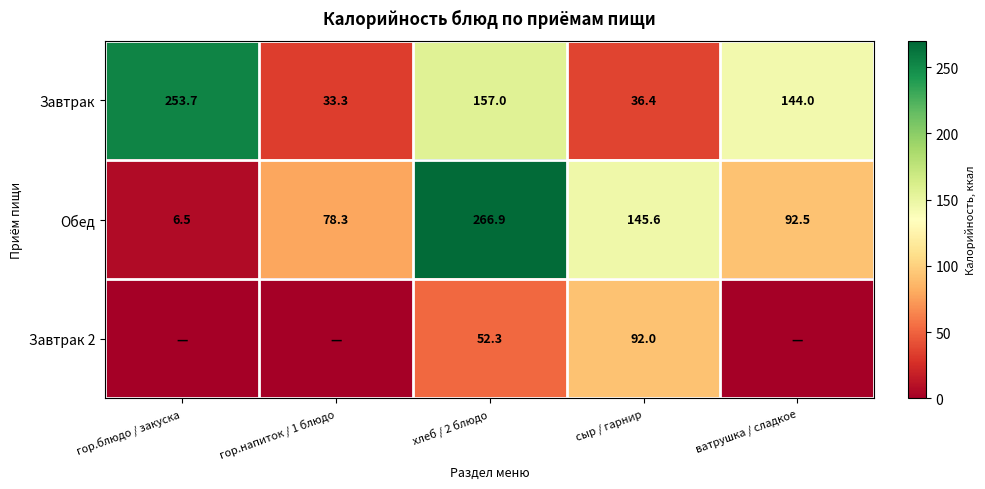

What is the spread (max minus min) of values at сыр / гарнир?

109.2